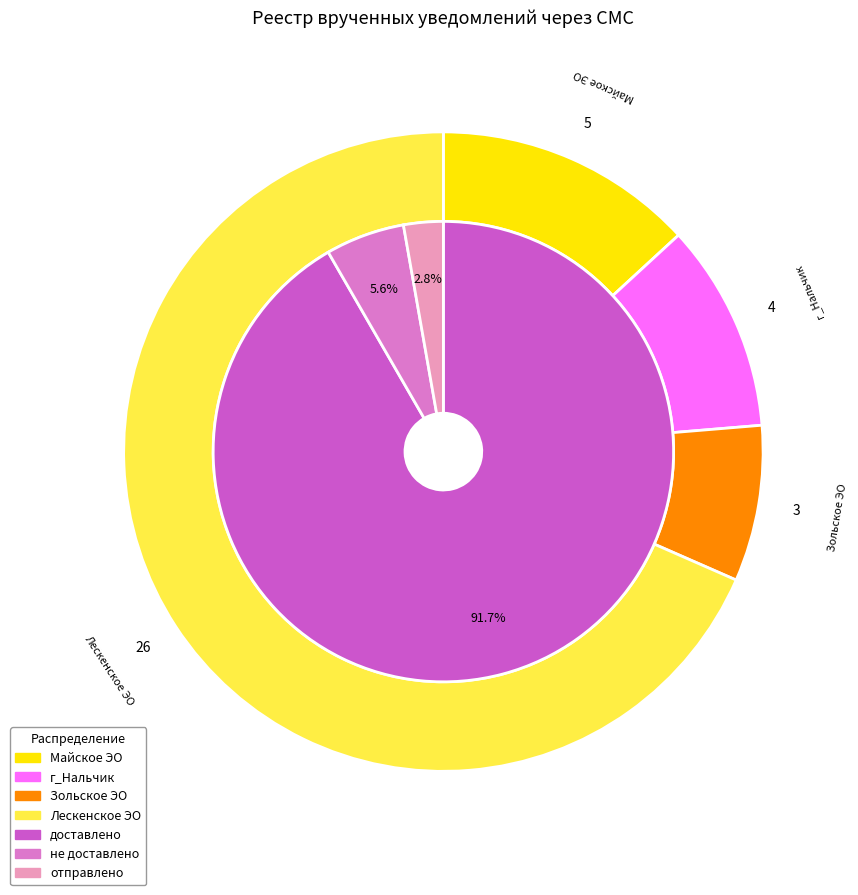

Do не доставлено and Зольское ЭО together represent more than half of the pie?

No